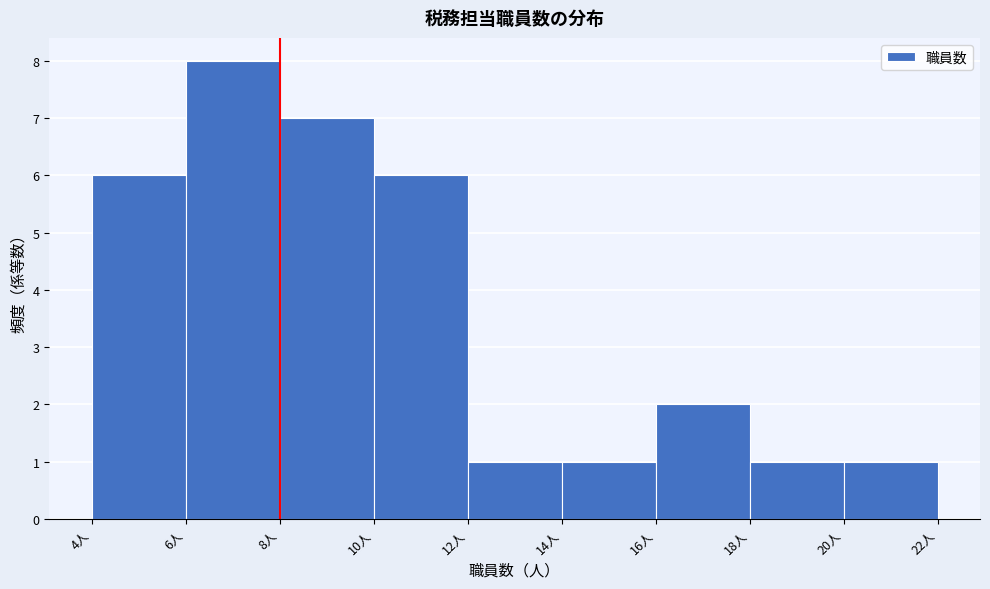

Reading left to right, list every bar in this chart as the range it spans on the x-axis followed by its height. The values are not printed on the chart, so give them approximately, as read against the axis.

4 to 6: 6
6 to 8: 8
8 to 10: 7
10 to 12: 6
12 to 14: 1
14 to 16: 1
16 to 18: 2
18 to 20: 1
20 to 22: 1